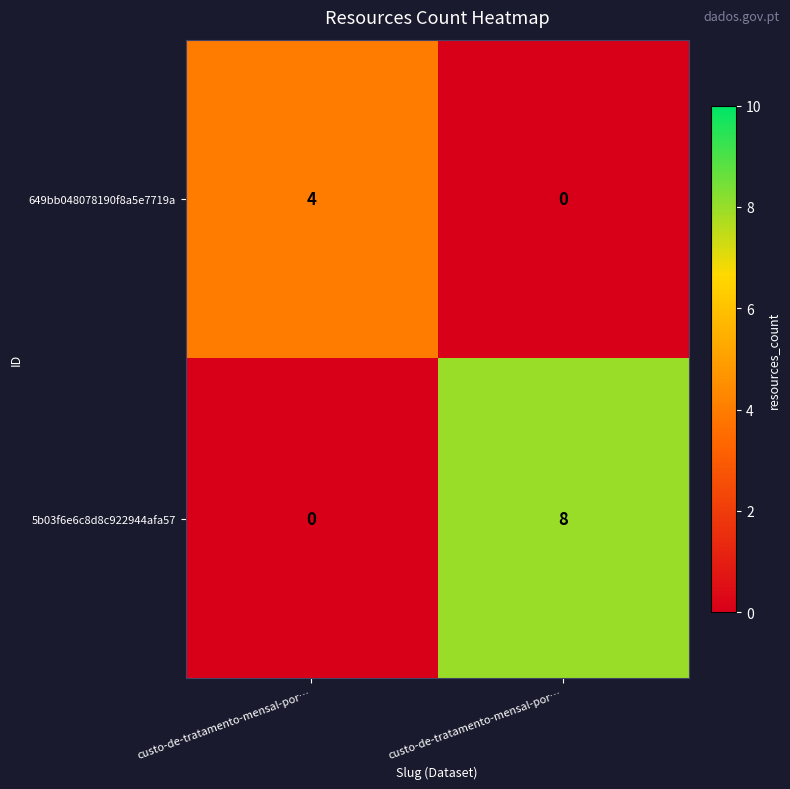

How many categories are shown in the chart?

2